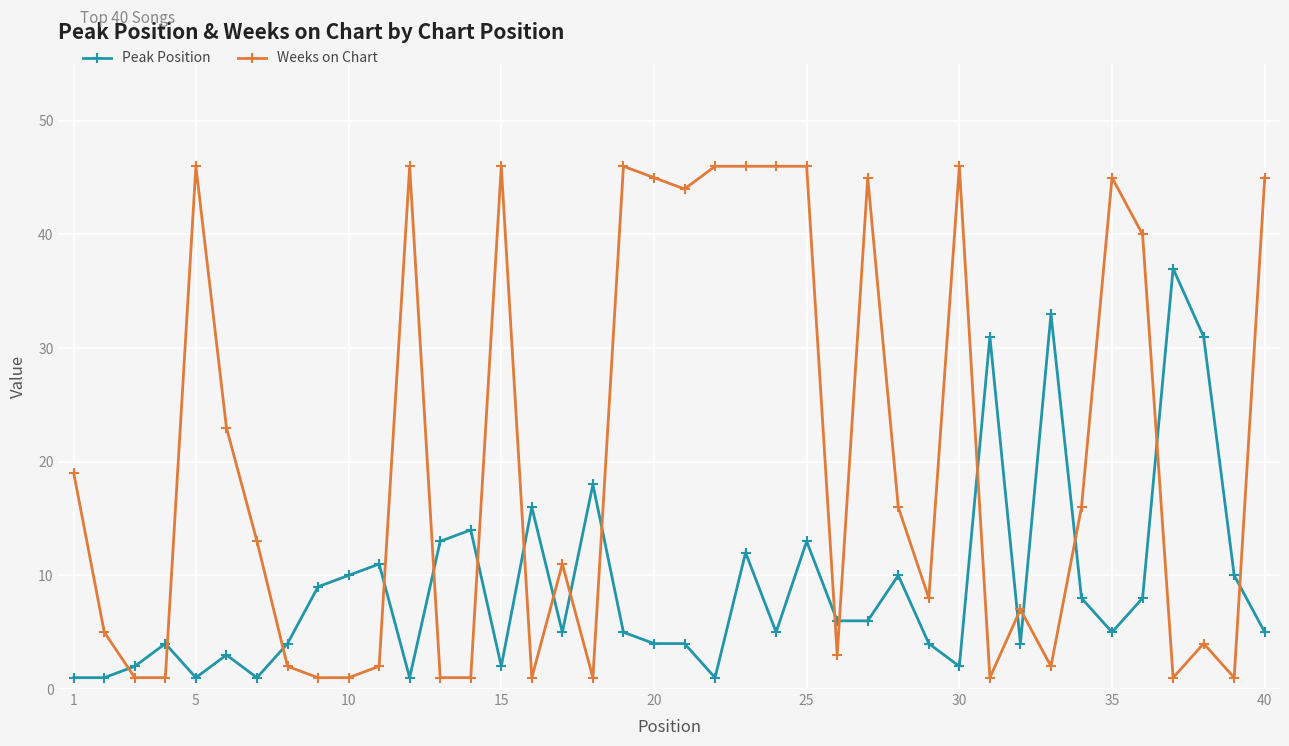

How many data points in Weeks on Chart are less than 13?

20